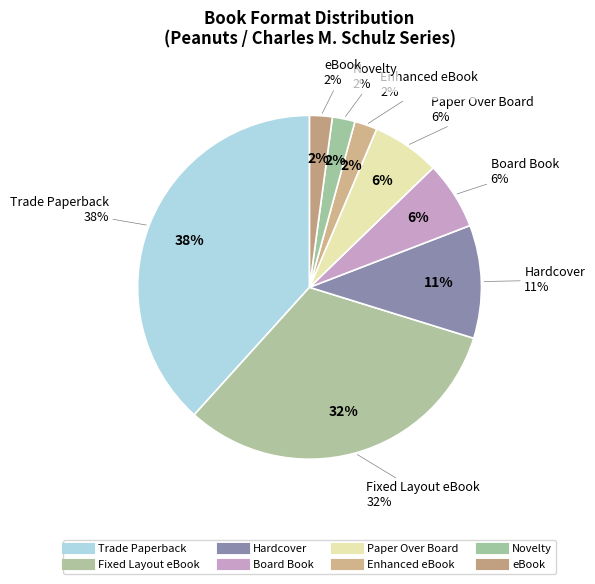

How many slices are in this pie chart?

8